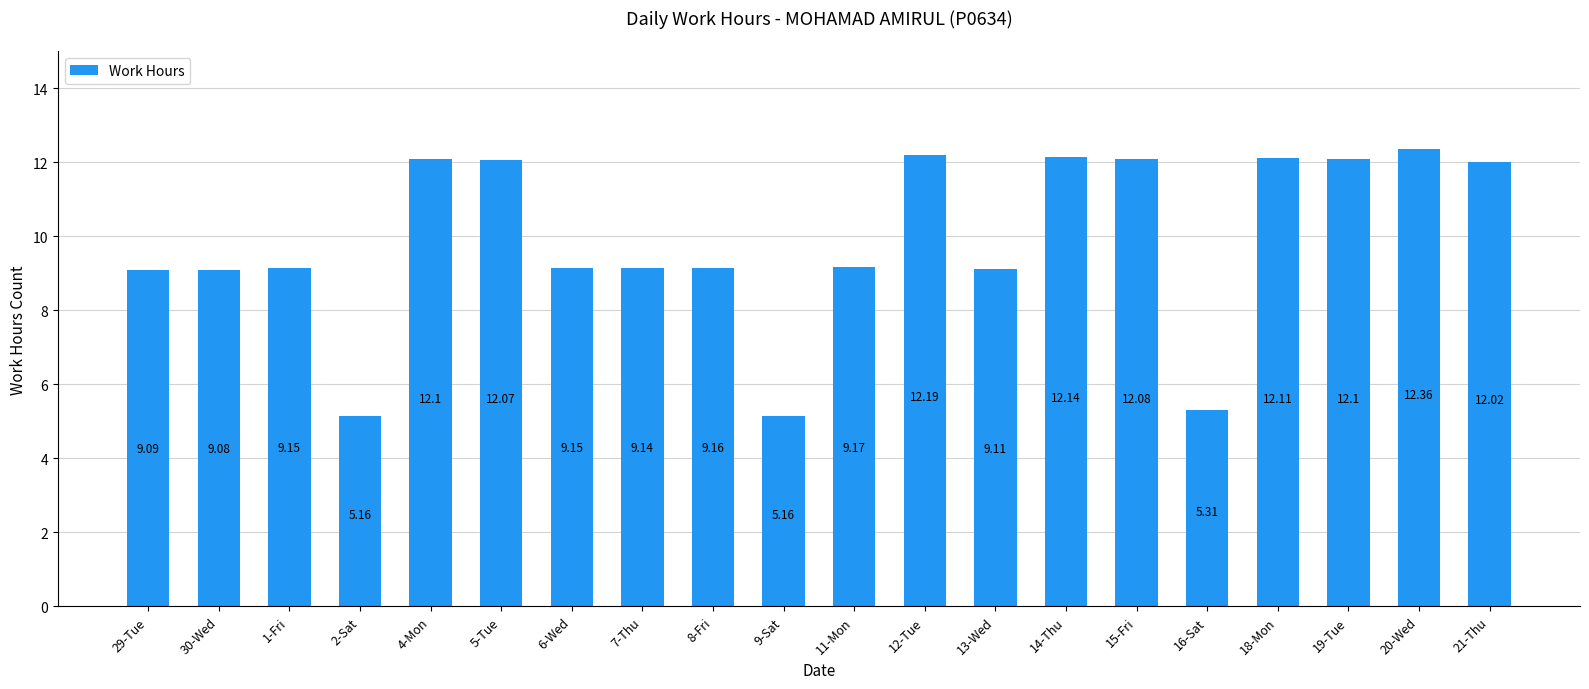

How many series are shown in this chart?

1